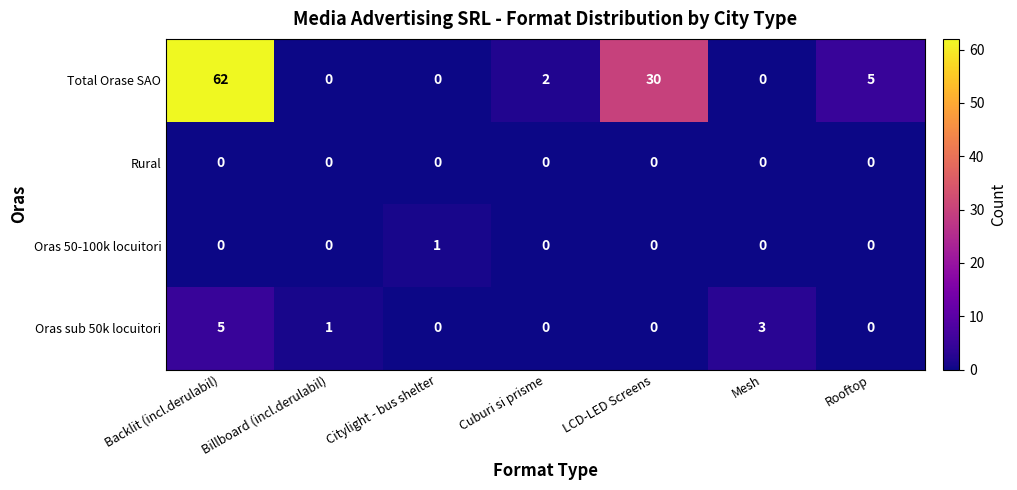

At which category is the sum across all series the highest?

Backlit (incl.derulabil)